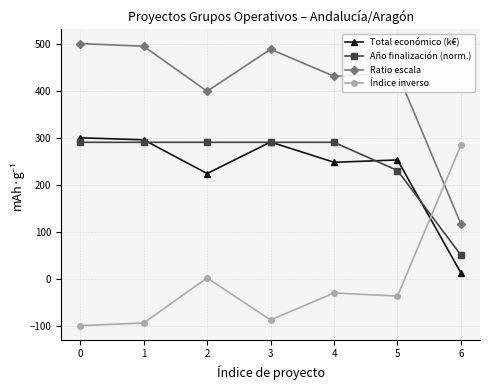

What is the difference between the Total económico (k€) values at 2 and 5?

28.8